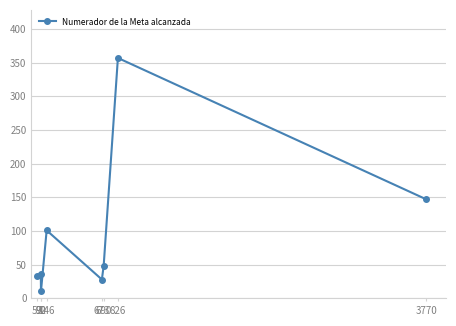

Reading right to left, transcribe all the data shown in this chart.

3770=147	826=357	690=48	673=28	146=101	92=11	90=36	57=33